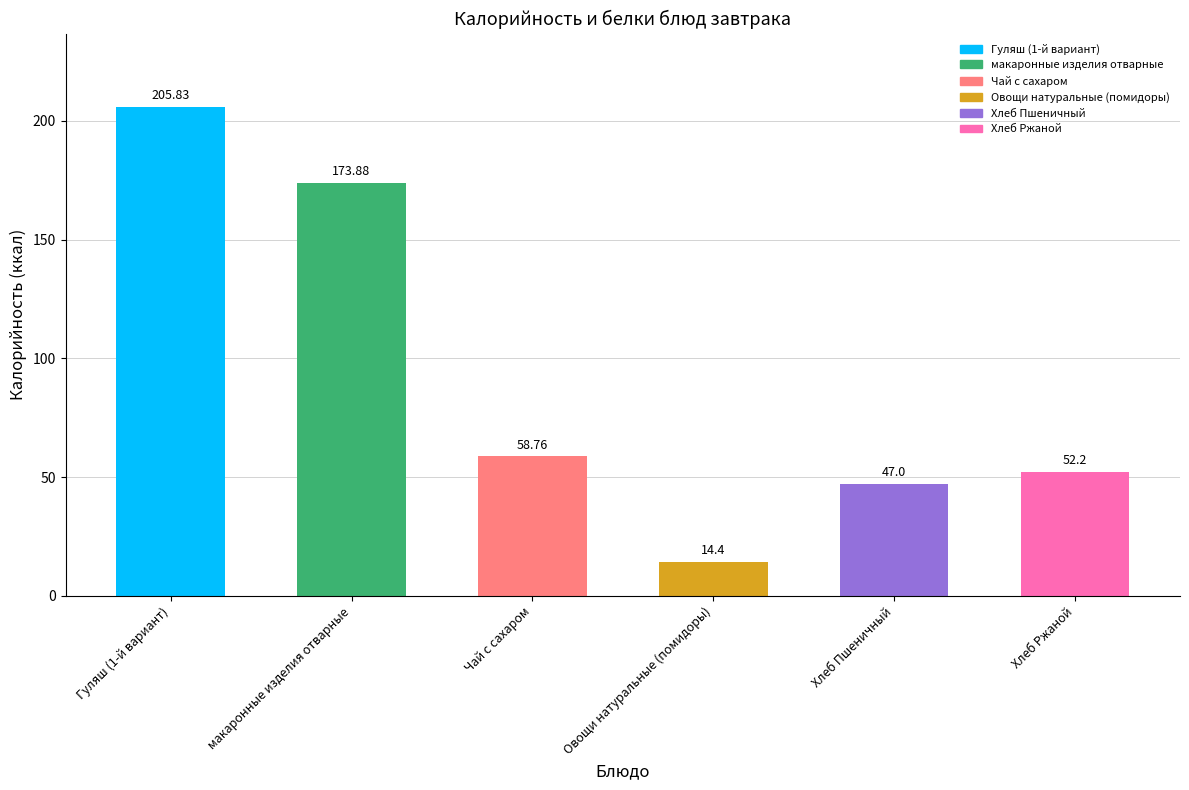

What is the average value?

92.0